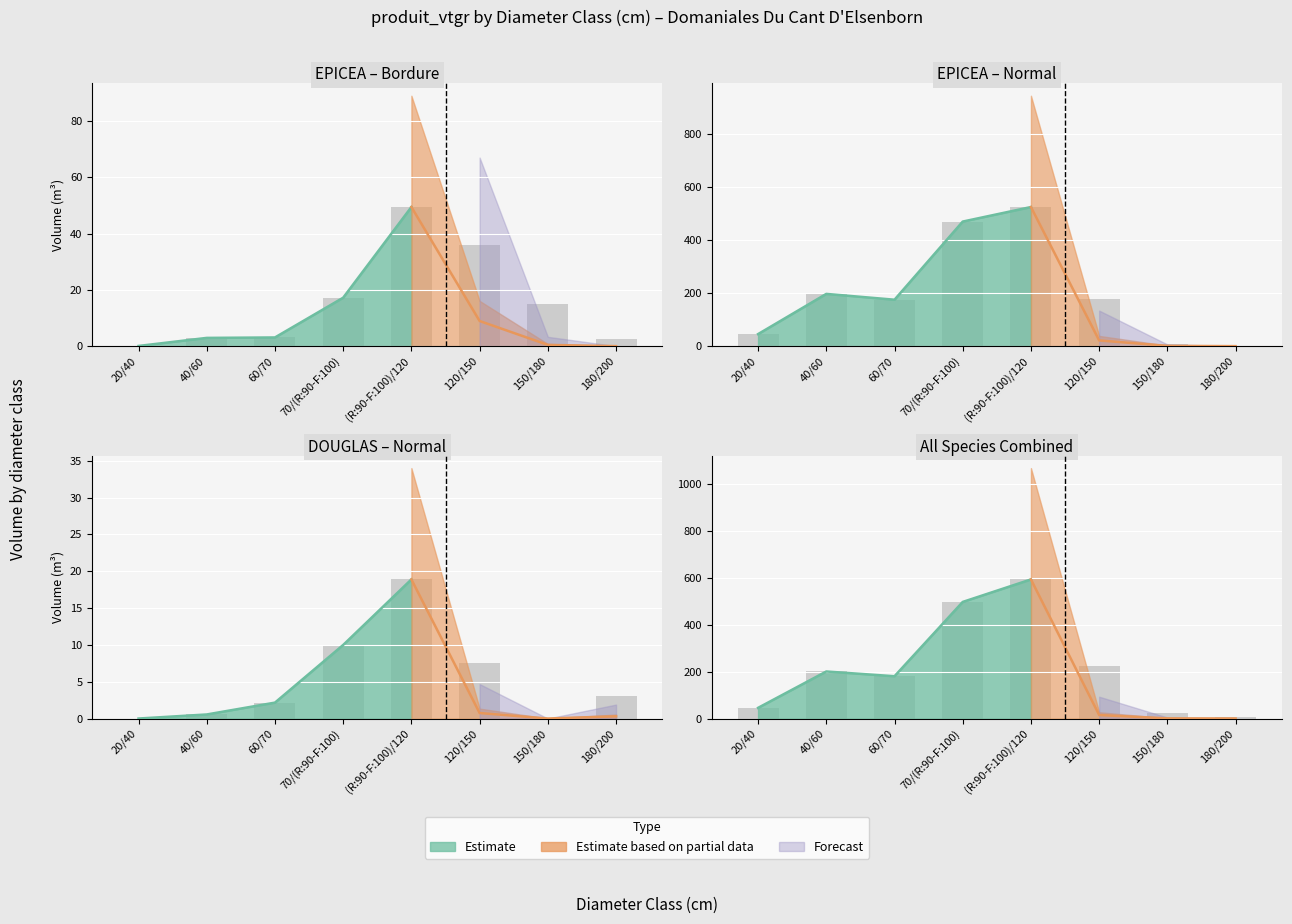

What position from the right is (R:90-F:100)/120?

4